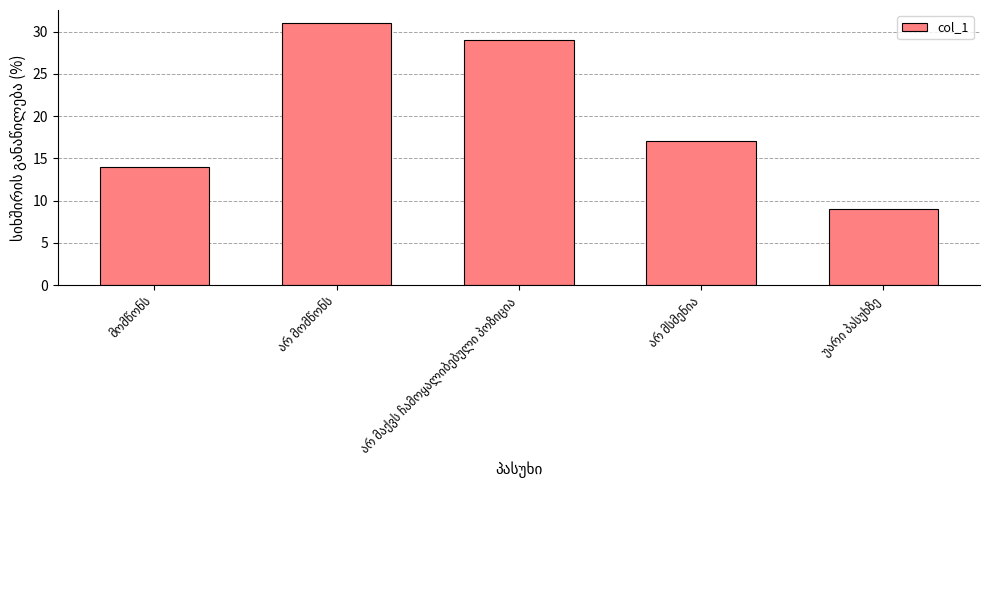

What is the greatest value displayed?

31